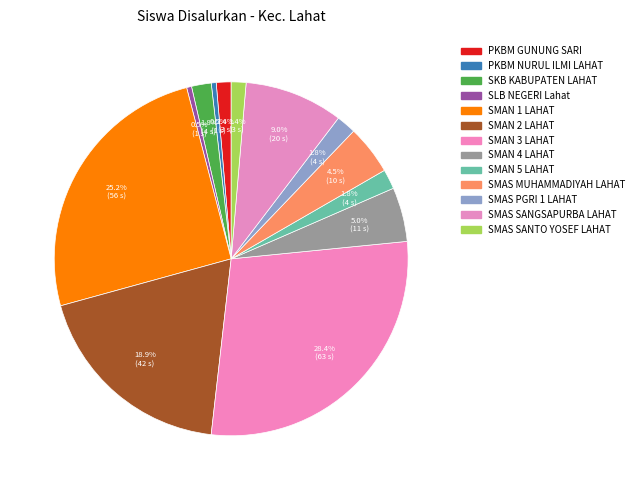

What percentage is the SMAN 2 LAHAT slice, to the nearest percent?

19%